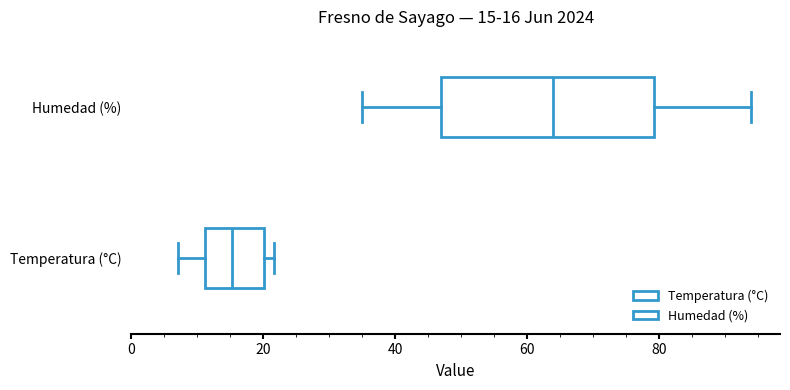

Which box's median line is the furthest to the right?

Humedad (%)